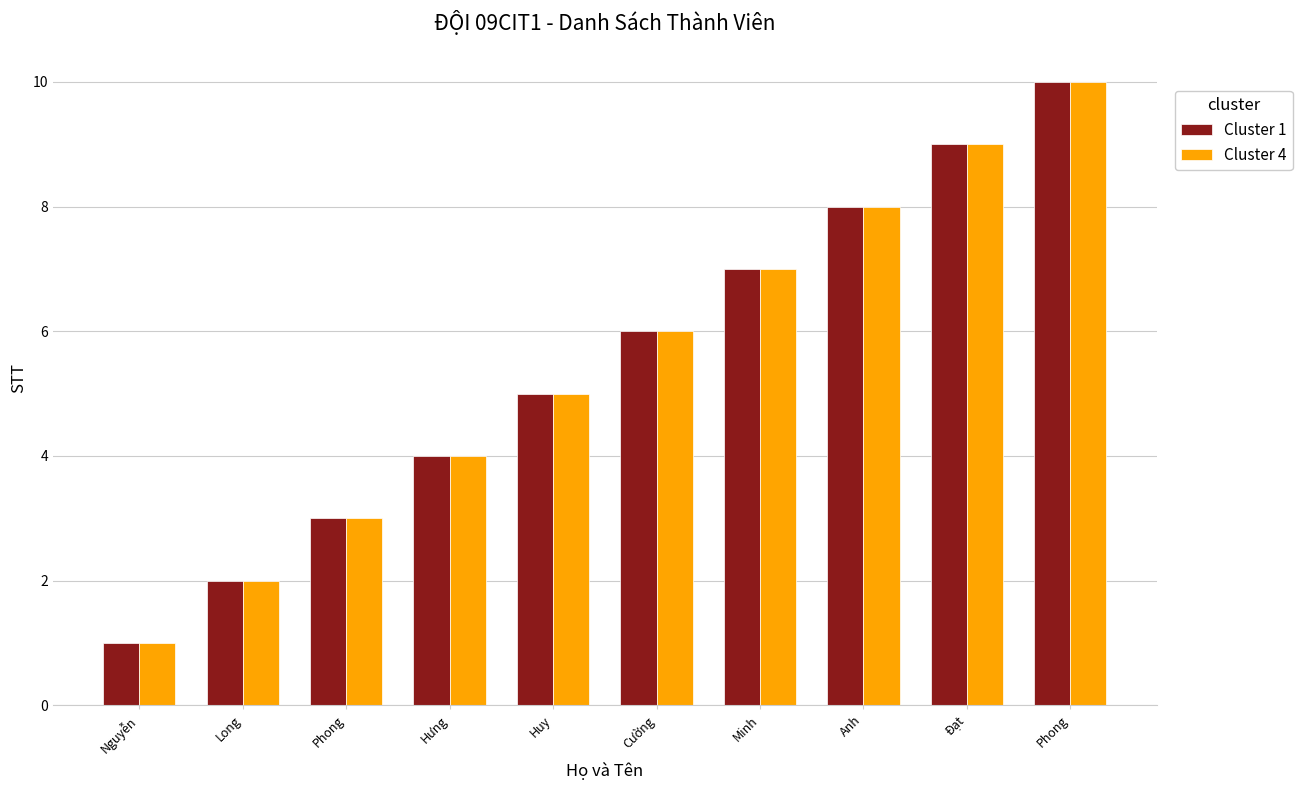

How many data points does each series have?

10